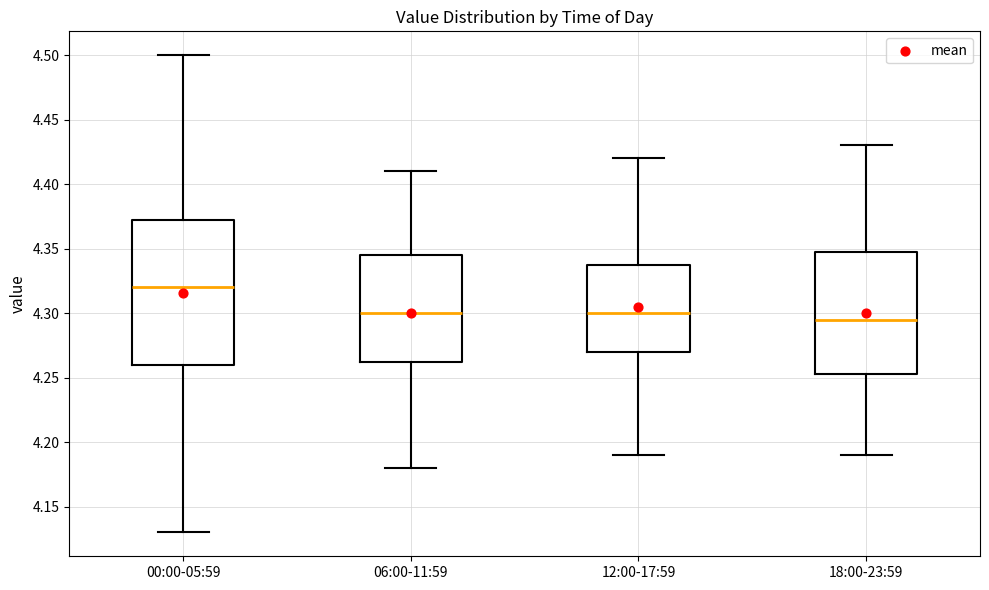

Which box is the tallest, from its lower edge to its upper edge?

00:00-05:59